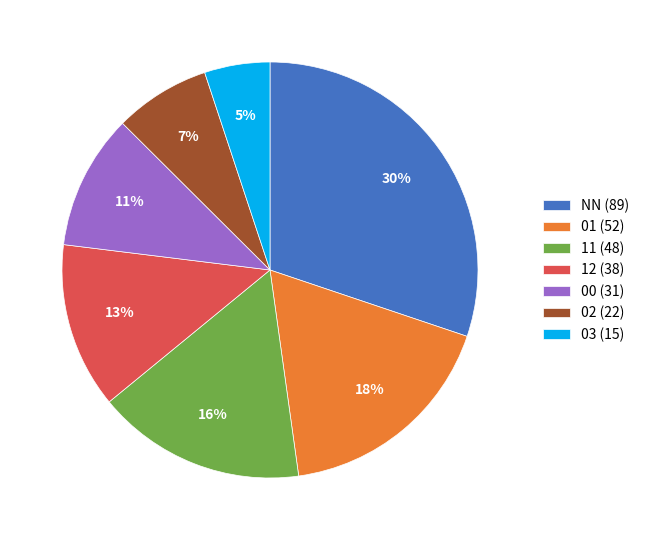

Is there any slice that represents more than half of the pie?

No